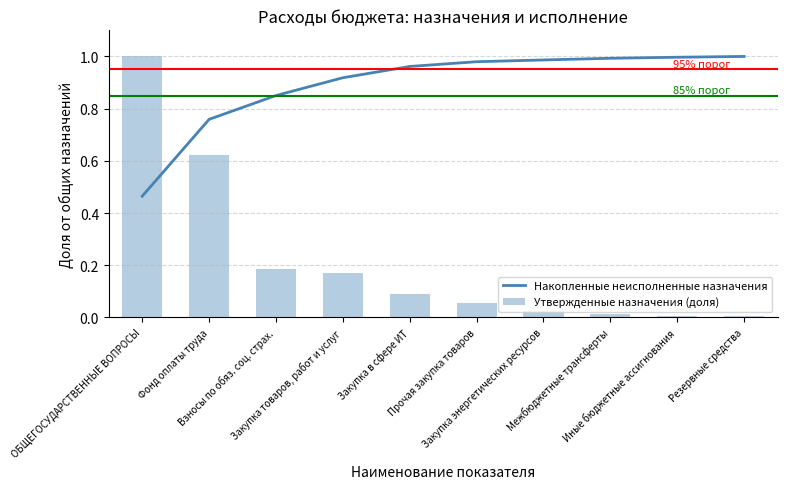

Which series changed the most between Прочая закупка товаров and Иные бюджетные ассигнования?

Утвержденные назначения (доля)